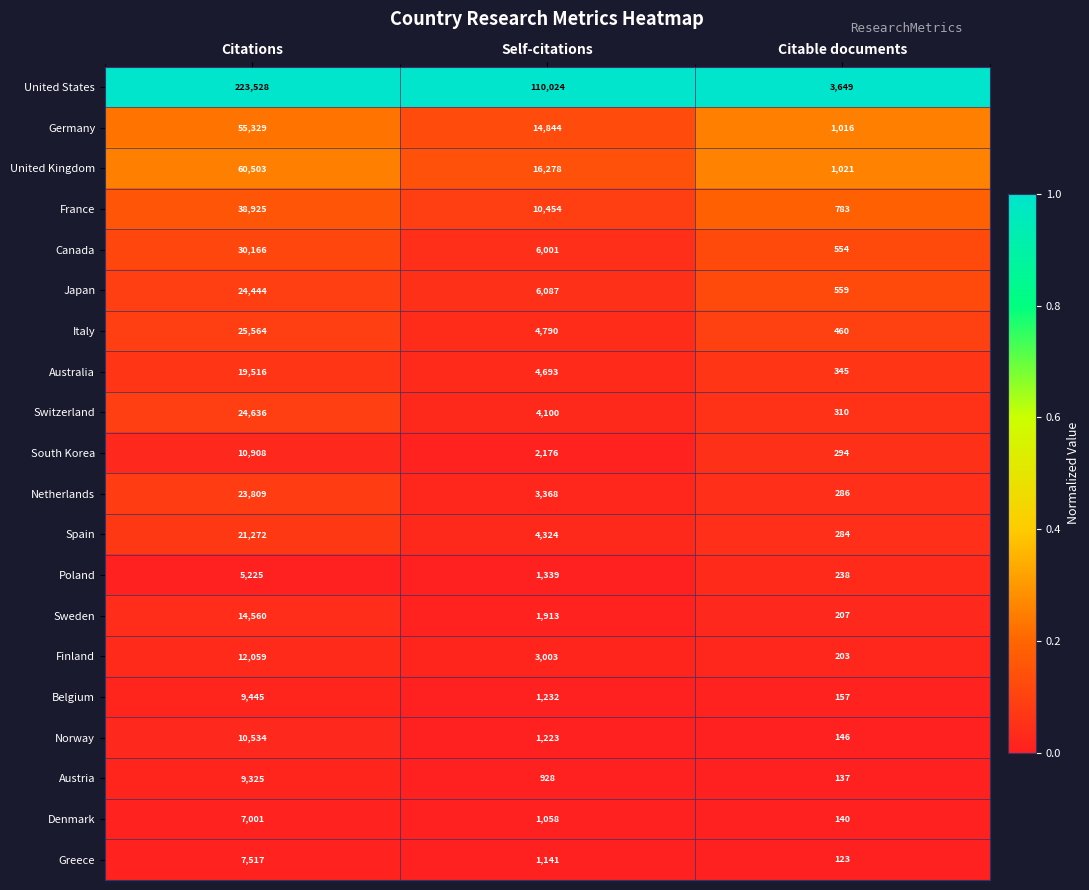

The value of Finland at Citable documents is 203. True or false?

True